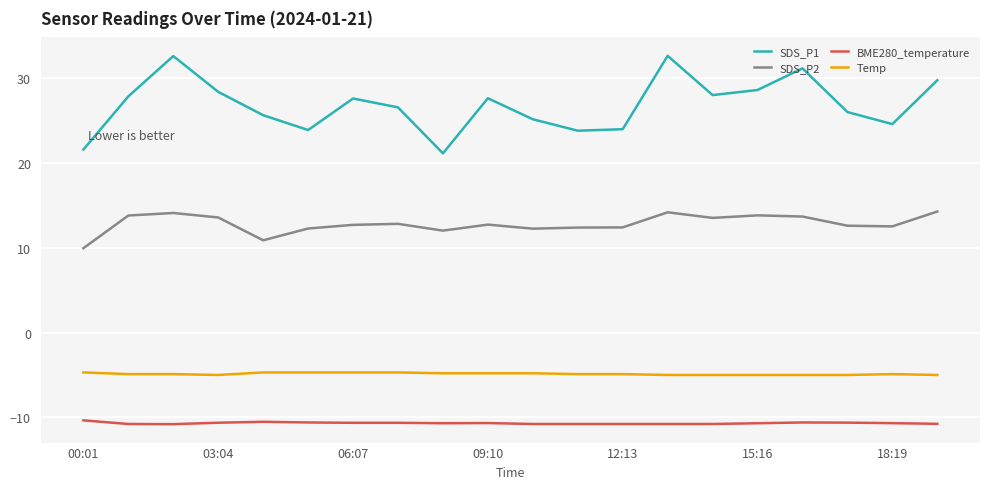

Which series has the largest range (max minus min)?

SDS_P1